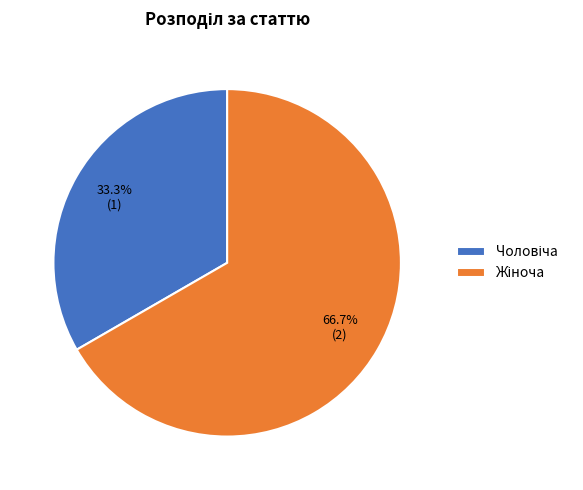

Is there any slice that represents more than half of the pie?

Yes